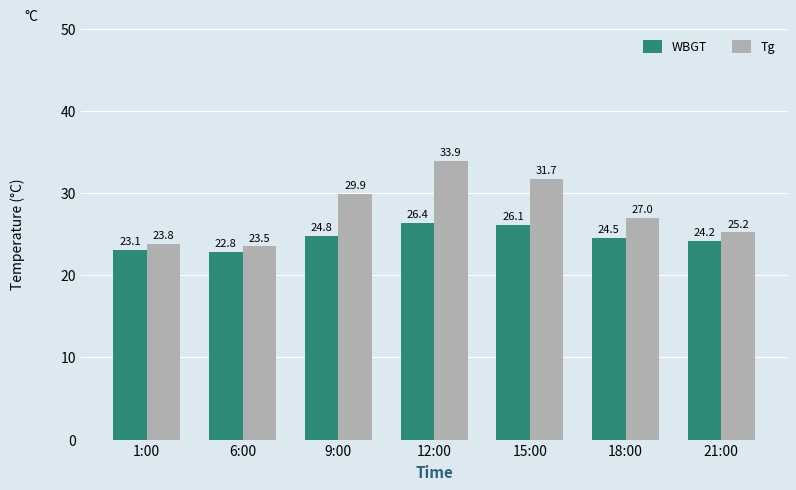

Rank the series at 15:00 from lowest to highest value.

WBGT, Tg